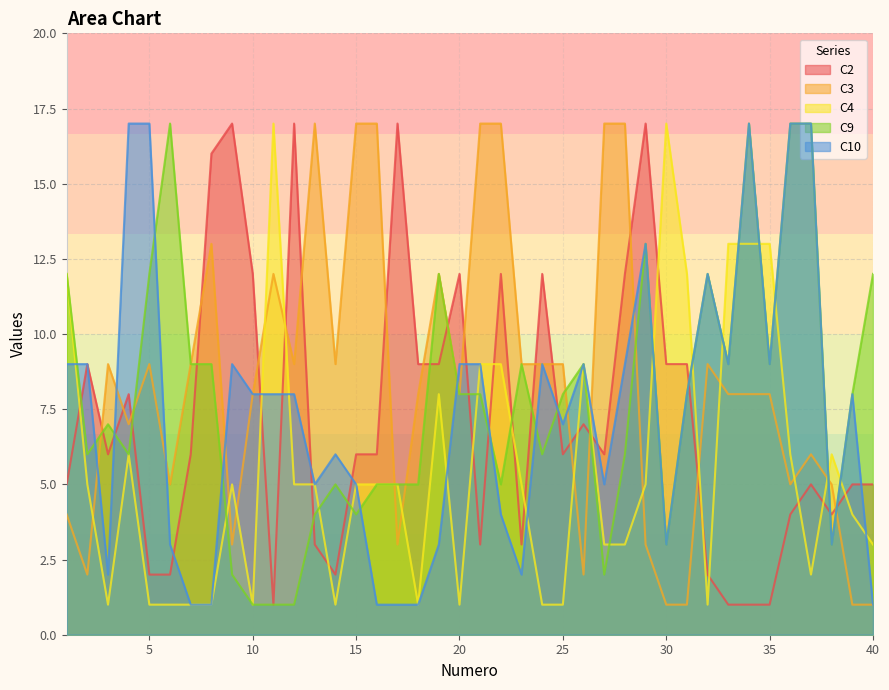

Which series has the largest total across all categories?

C3